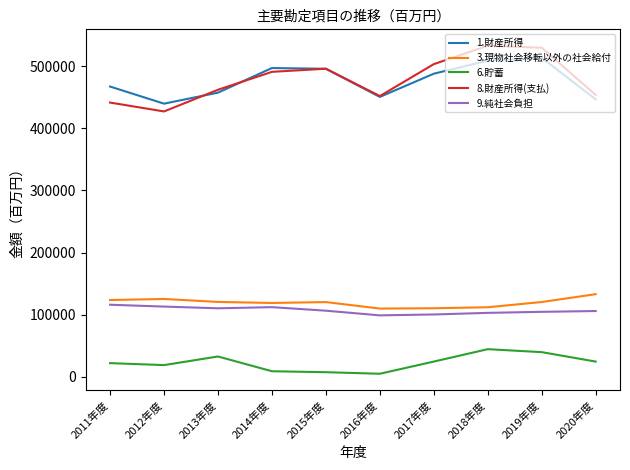

What is the maximum value shown in the chart?

532757